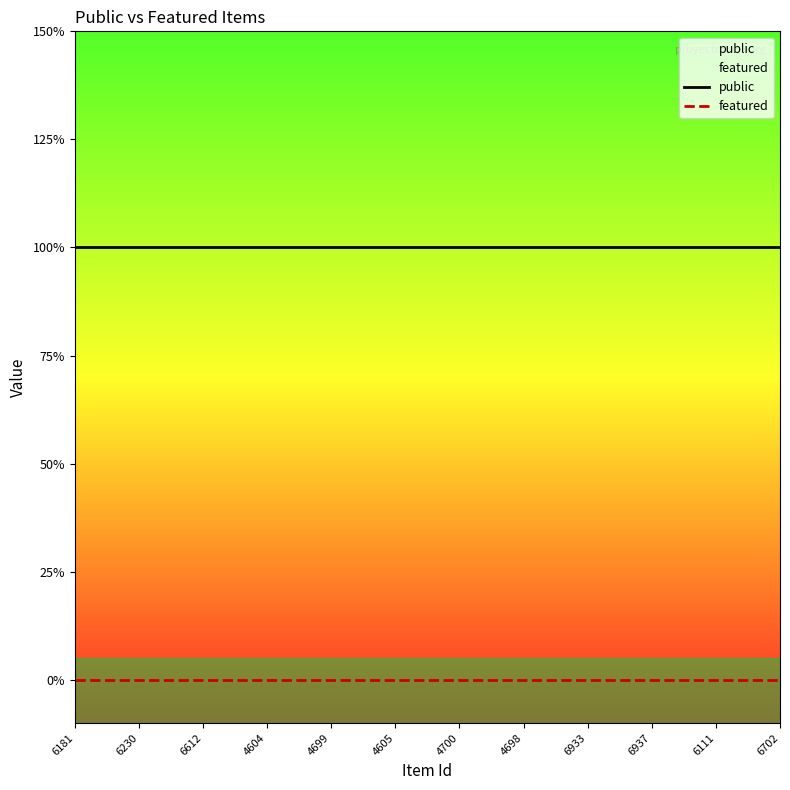

True or false: public and featured cross at least once.

False